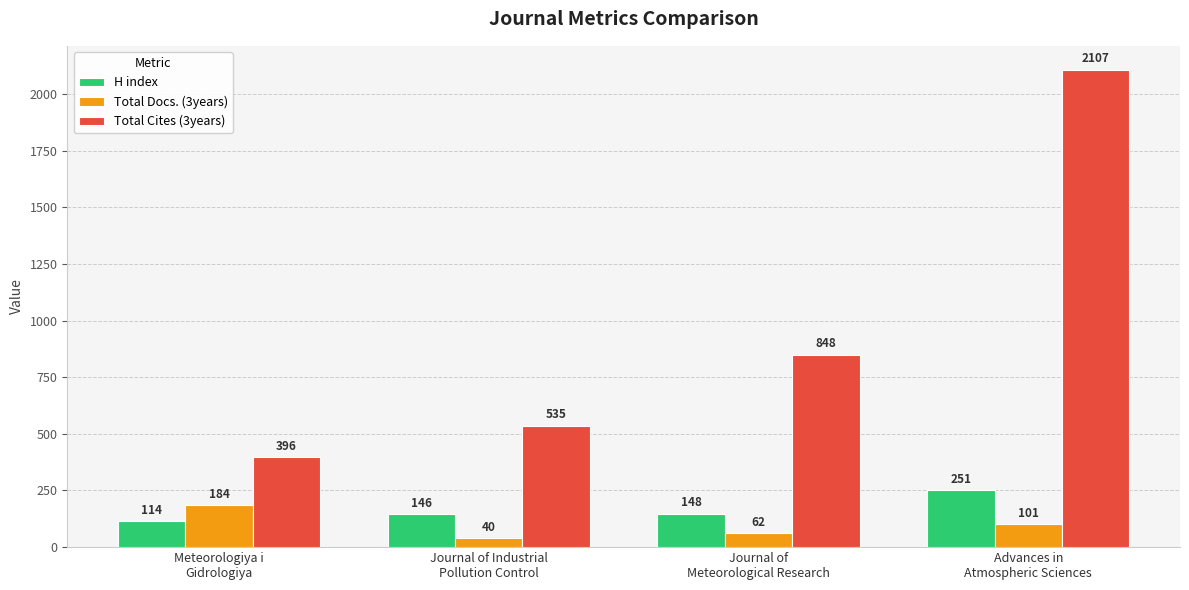

Where does the Total Docs. (3years) series first go above 101?

Meteorologiya i
Gidrologiya